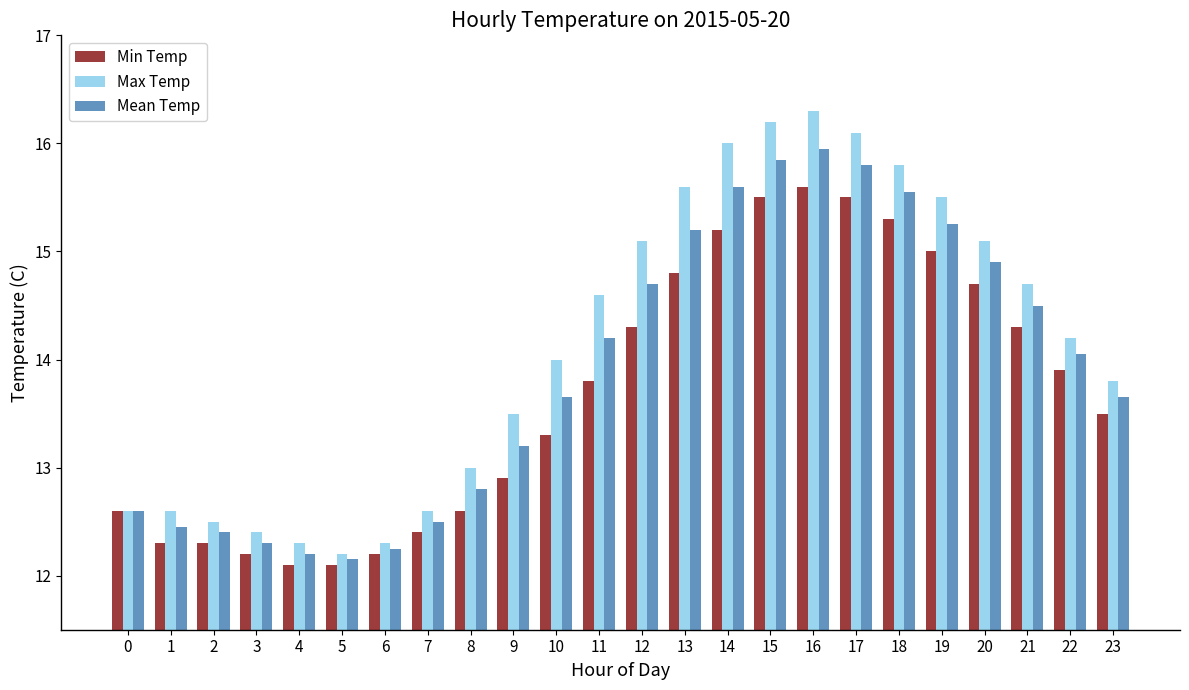

Which series has the largest total across all categories?

Max Temp